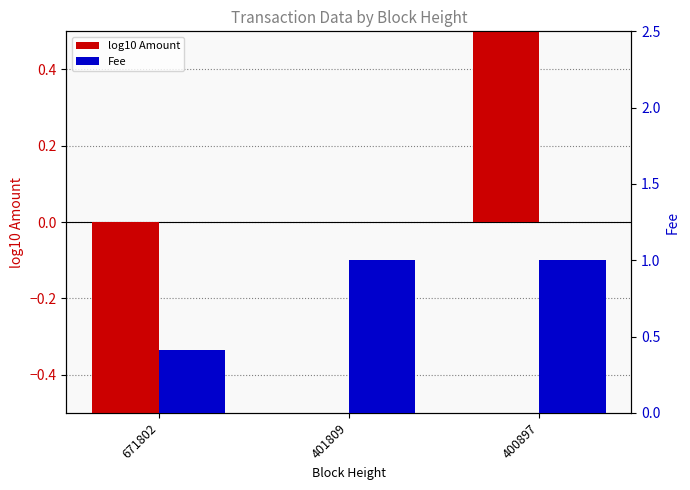

The log10 Amount series shows 0.0 at 401809. True or false?

True